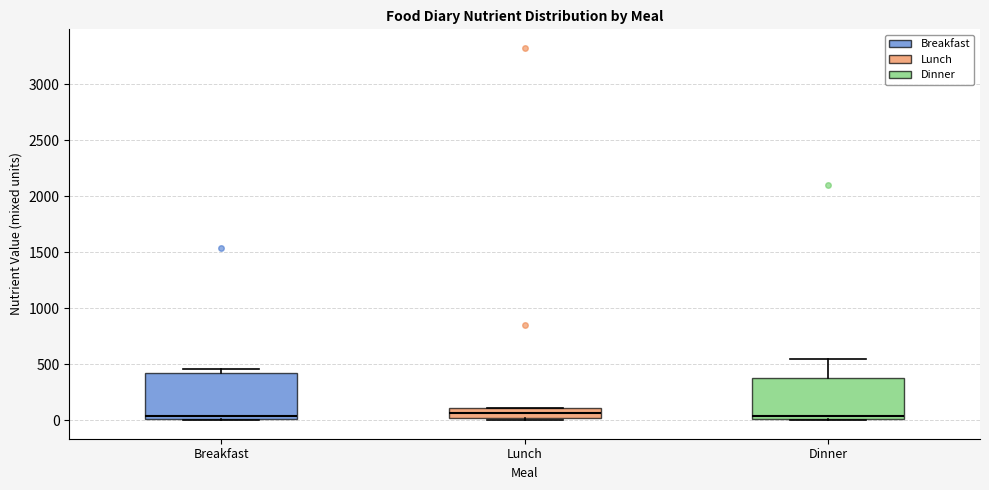

Reading left to right, read every box against the y-axis: the position of its median line, the range the box covers, and the ends of its whiskers. The values are not printed on the chart, so give them approximately, as read against the axis.

Breakfast: median 50, box 0 to 400, whiskers 0 to 450
Lunch: median 50, box 0 to 100, whiskers 0 (just below the box's lower edge) to 100
Dinner: median 50, box 0 to 400, whiskers 0 to 550